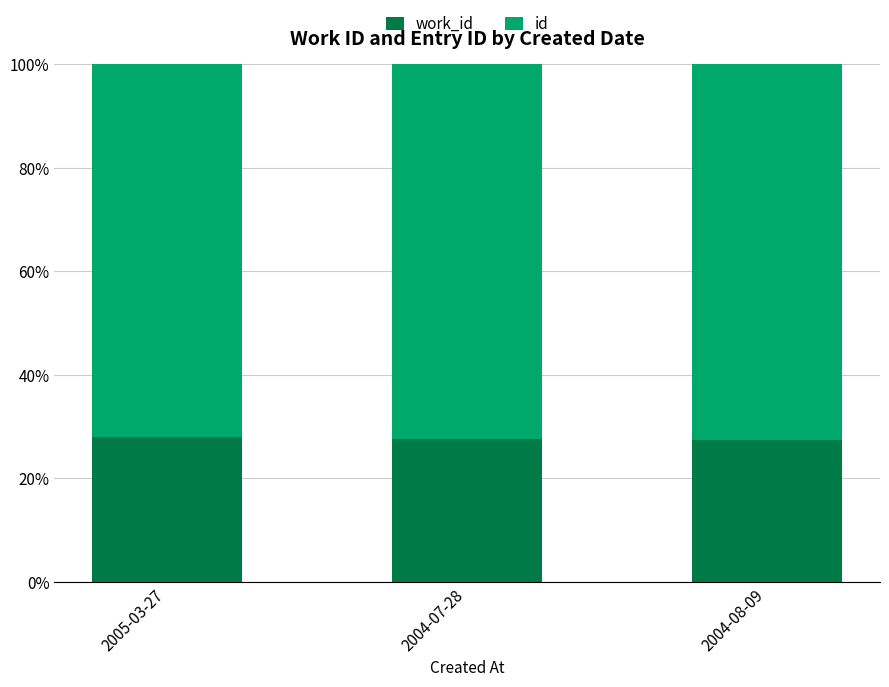

What is the total value across all series at 2005-03-27?

100.0